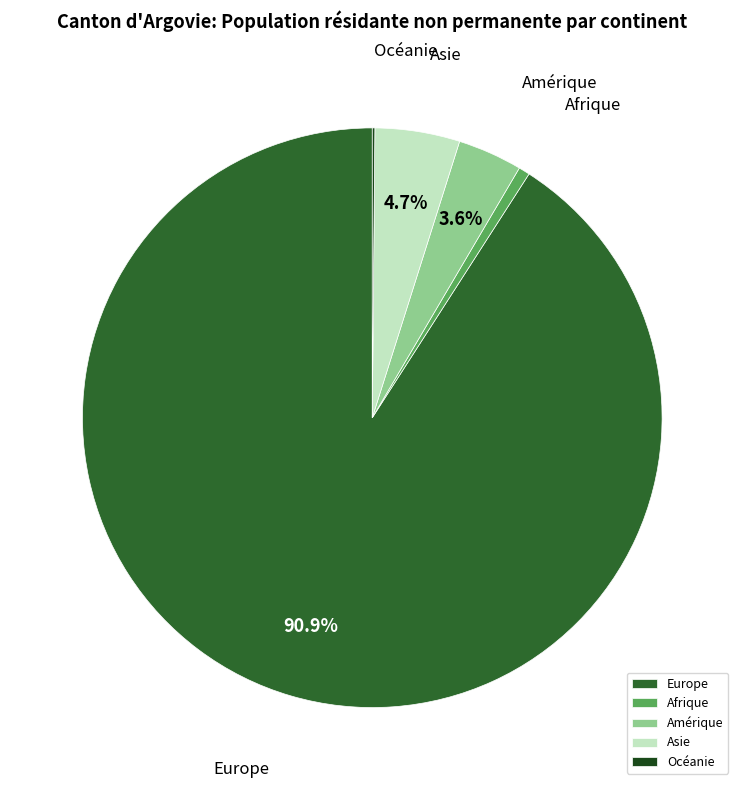

Do Afrique and Asie together represent more than half of the pie?

No